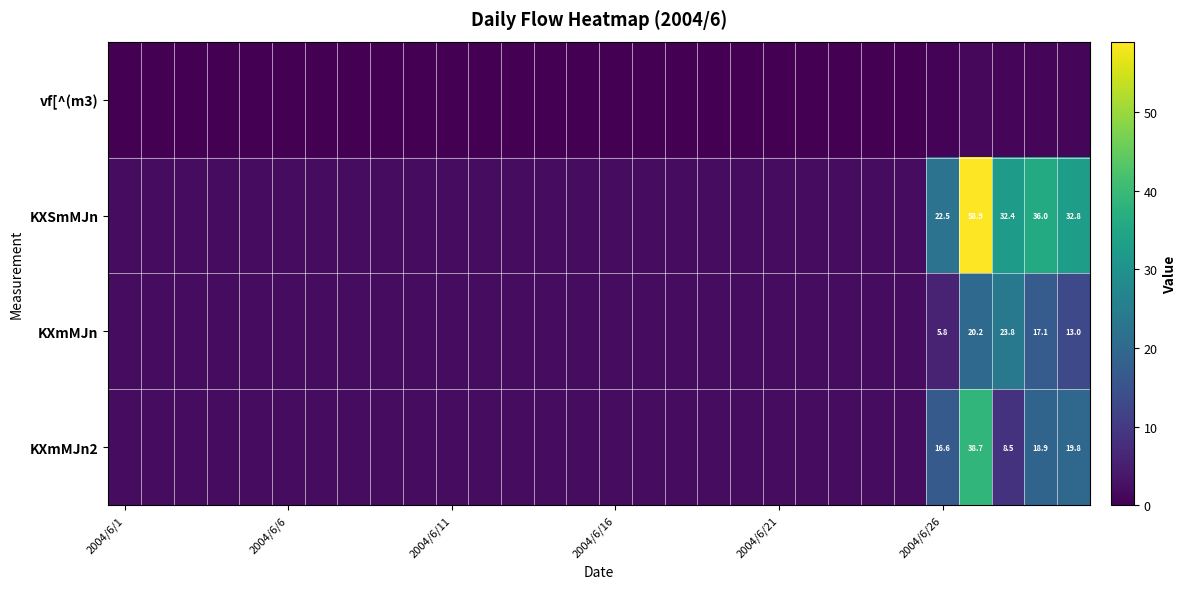

What is the total value across all series at 13?

6.0